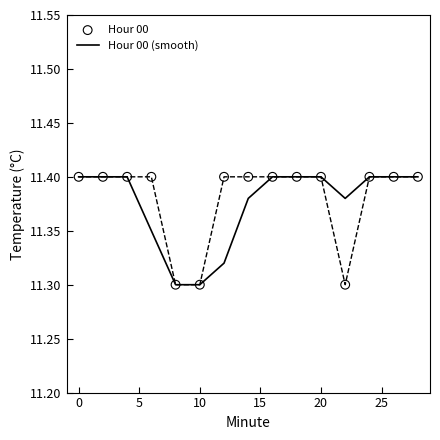

Which series has the widest spread of Y values?

Hour 00 (smooth)